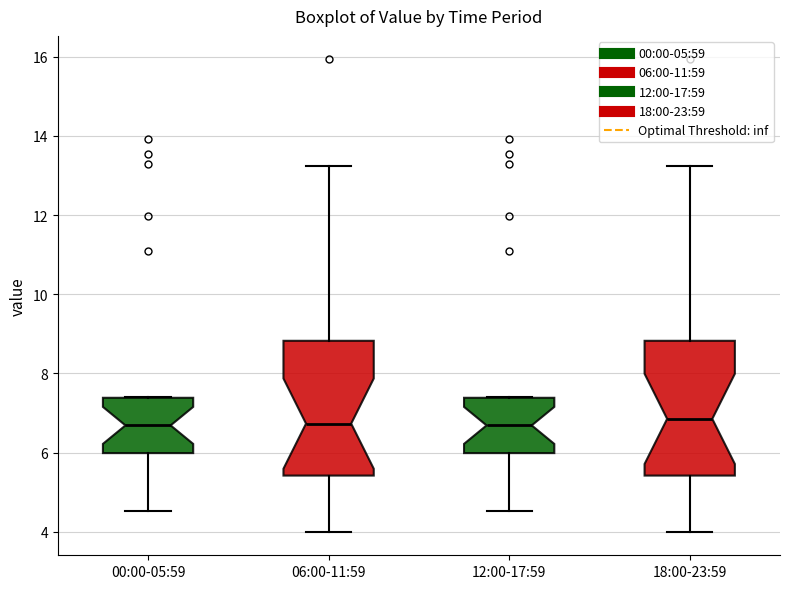

Where is the upper edge of the box for 06:00-11:59 on the y-axis? The values are not printed on the chart, so give them approximately, as read against the axis.

8.8